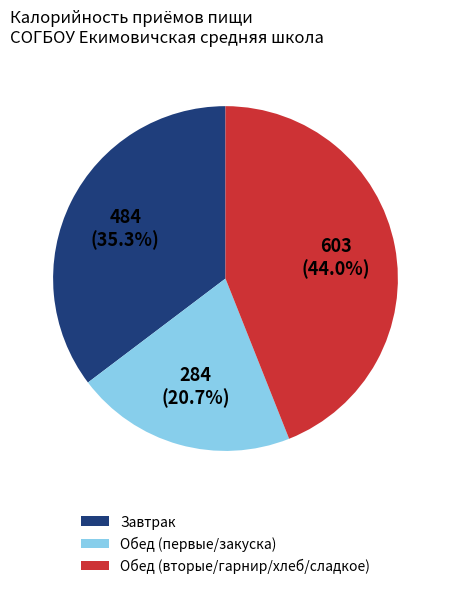

Is there any slice that represents more than half of the pie?

No